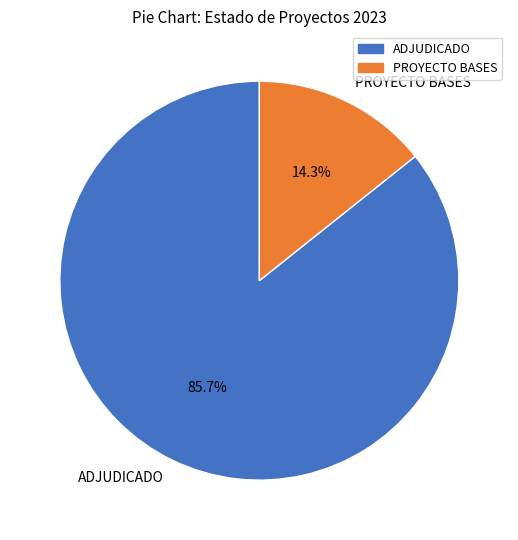

To the nearest percent, what portion does ADJUDICADO represent?

86%